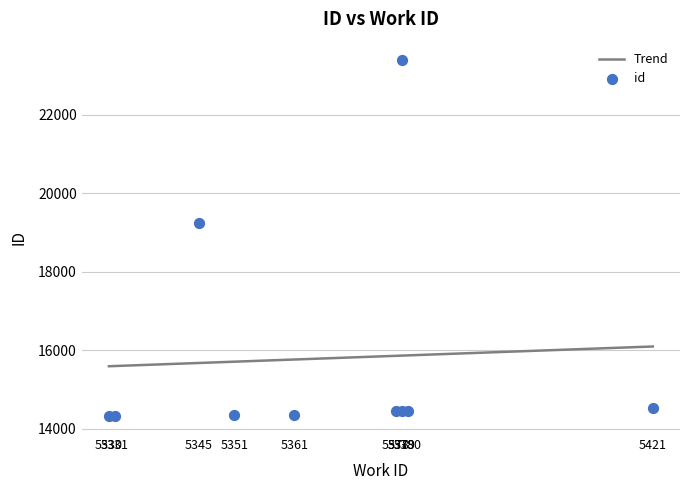

Which has a higher value, 5378 or 5421?

5421